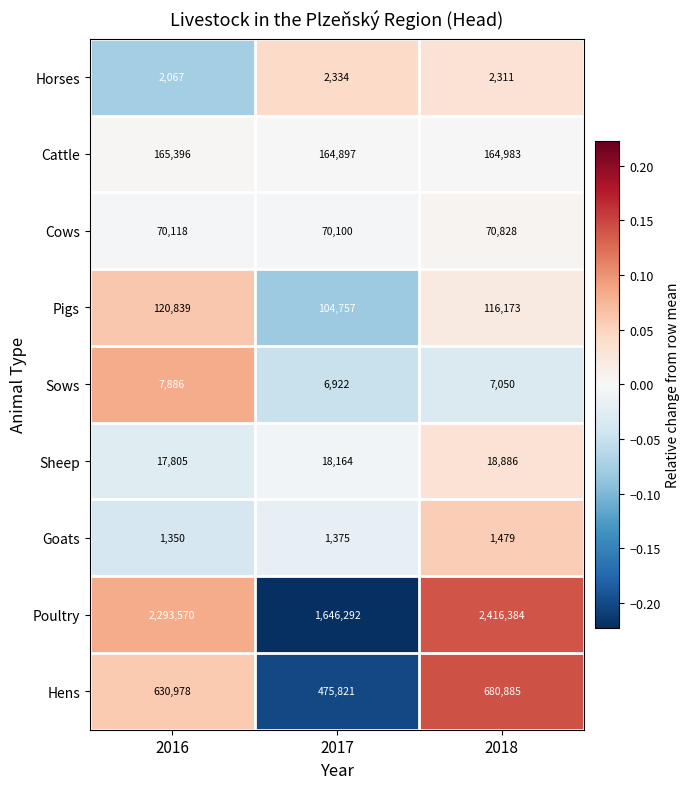

Which series has the largest total across all categories?

Poultry